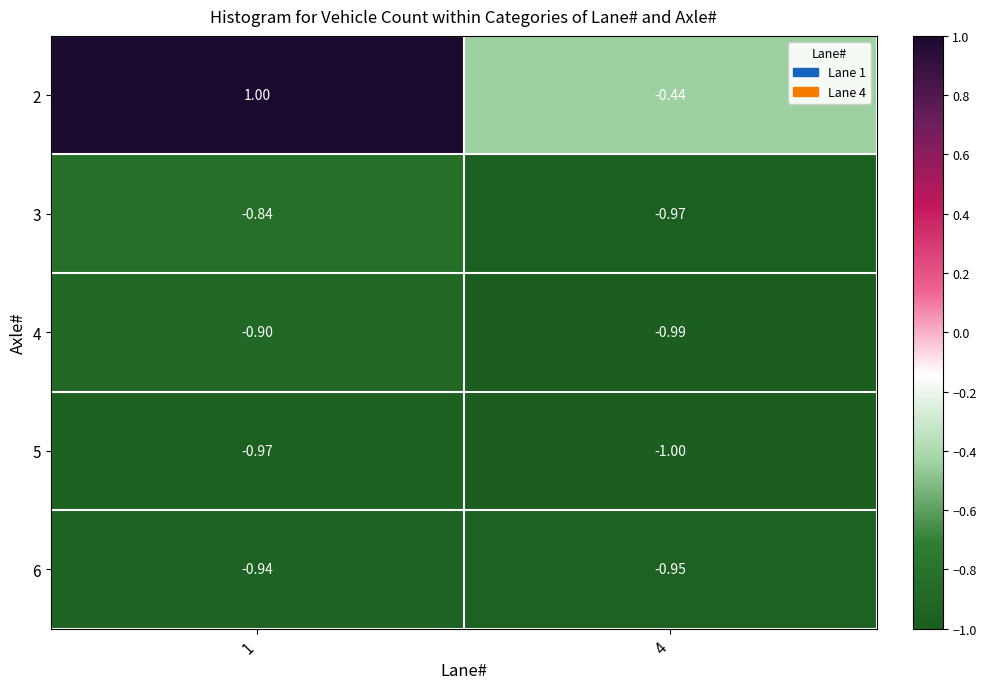

Which series has the widest spread of values?

2